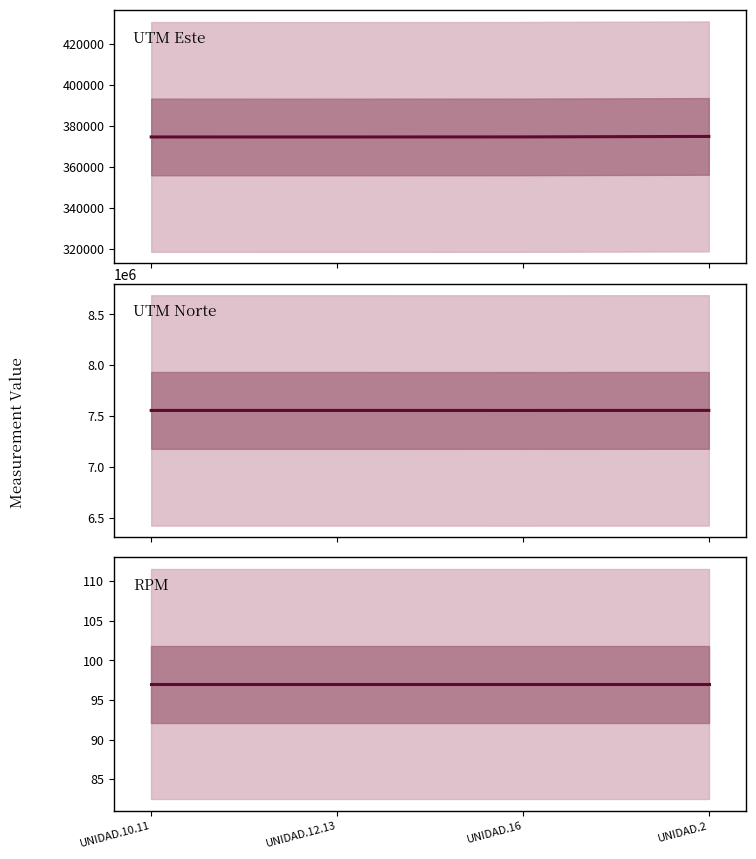

What is the label of the 3rd point from the right?

UNIDAD.12.13